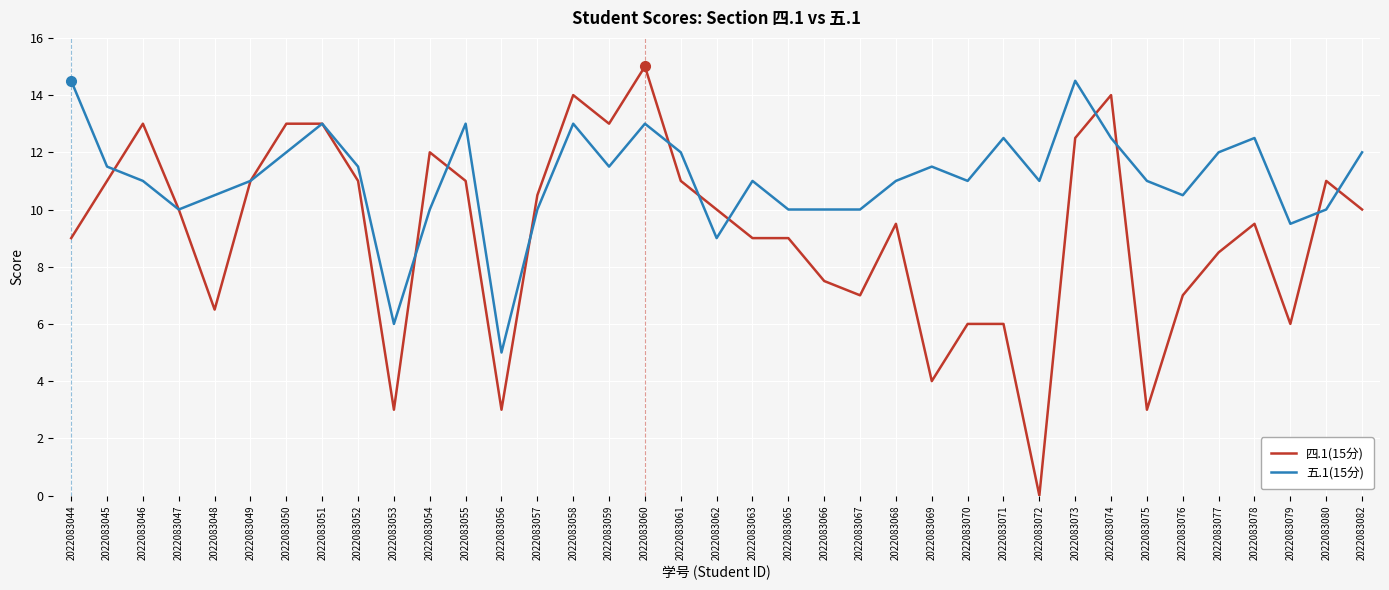

What is the difference between the maximum and minimum values in the 五.1(15分) series?

9.5